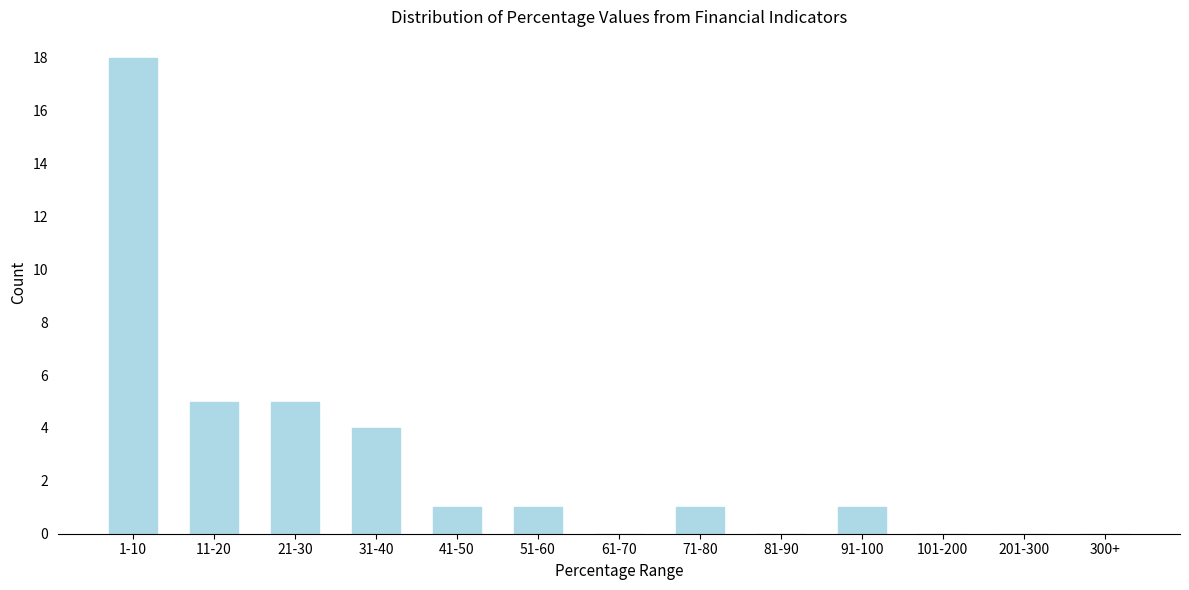

Reading right to left, list all the values displayed in this chart.

300+=0	201-300=0	101-200=0	91-100=1	81-90=0	71-80=1	61-70=0	51-60=1	41-50=1	31-40=4	21-30=5	11-20=5	1-10=18